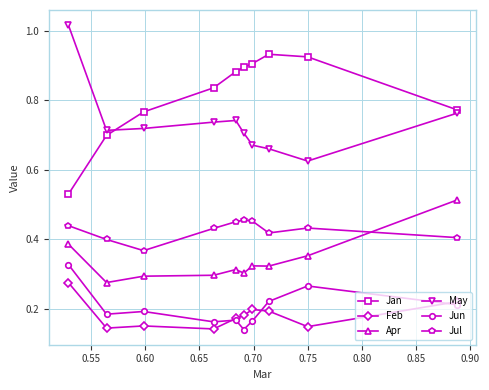

True or false: Jul and Jun intersect in this chart.

False